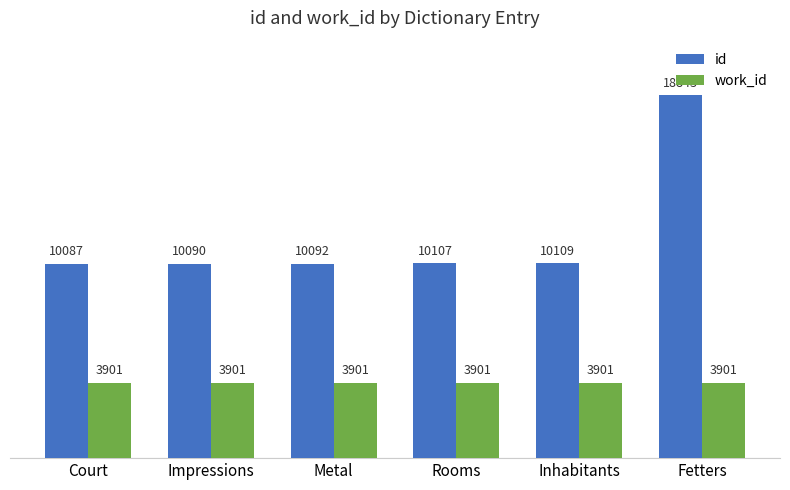

What is the difference between the second highest and minimum values in the id series?

22